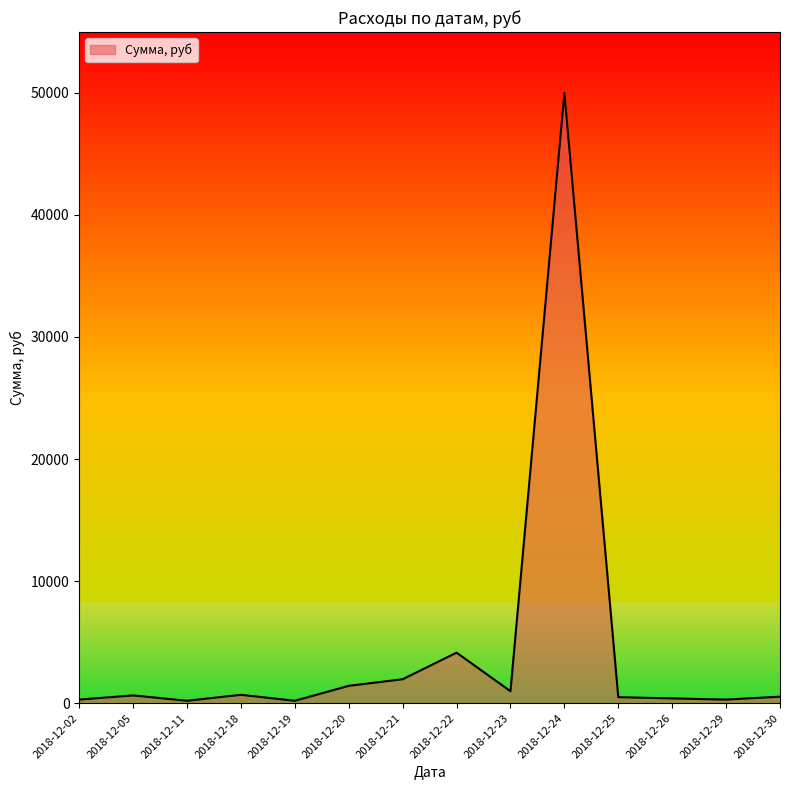

What is the difference between the values at 2018-12-22 and 2018-12-24?

45842